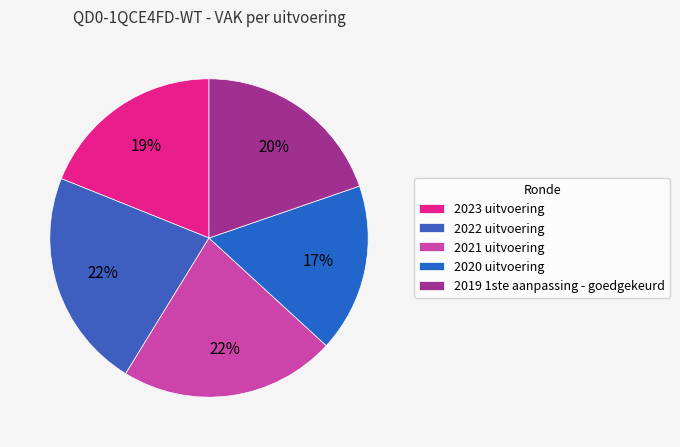

What is the smallest slice in the pie chart?

2020 uitvoering